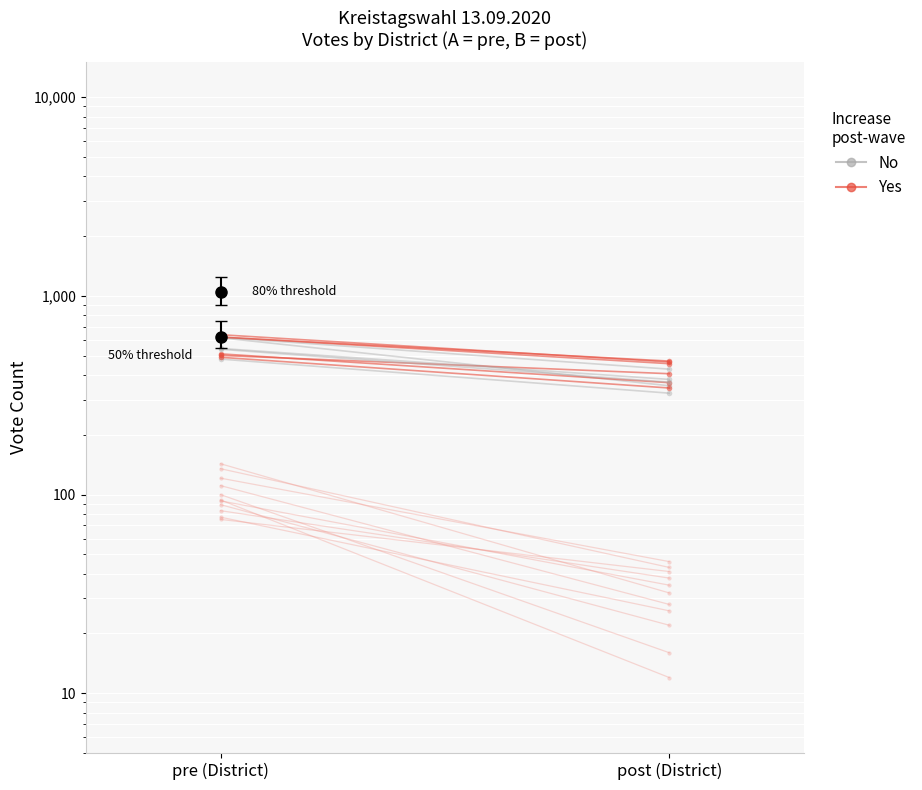

Read the No value at post (District), to the nearest 50.

450